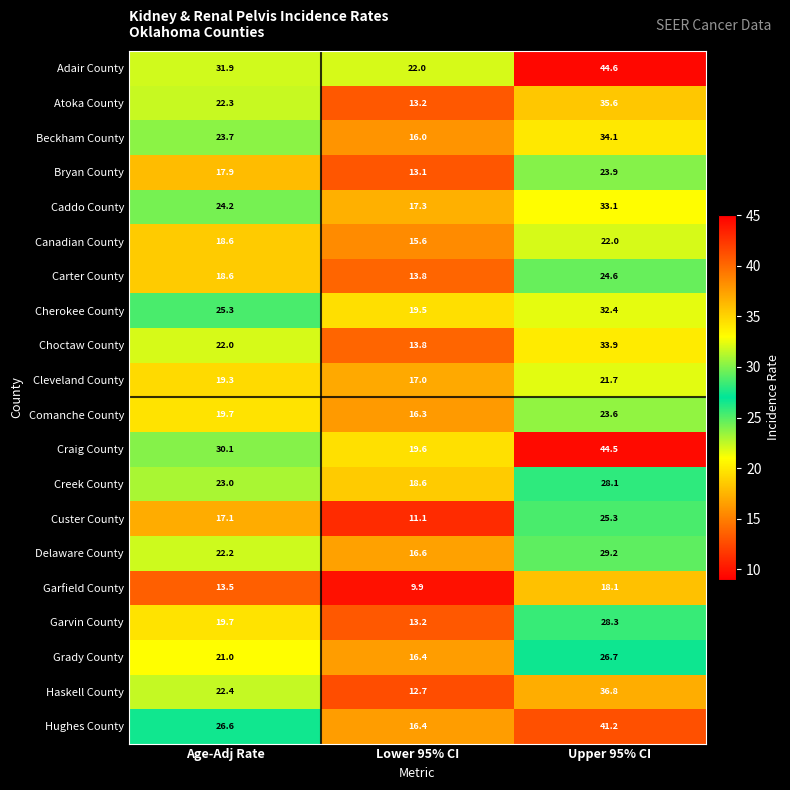

Which series has the largest range (max minus min)?

Craig County